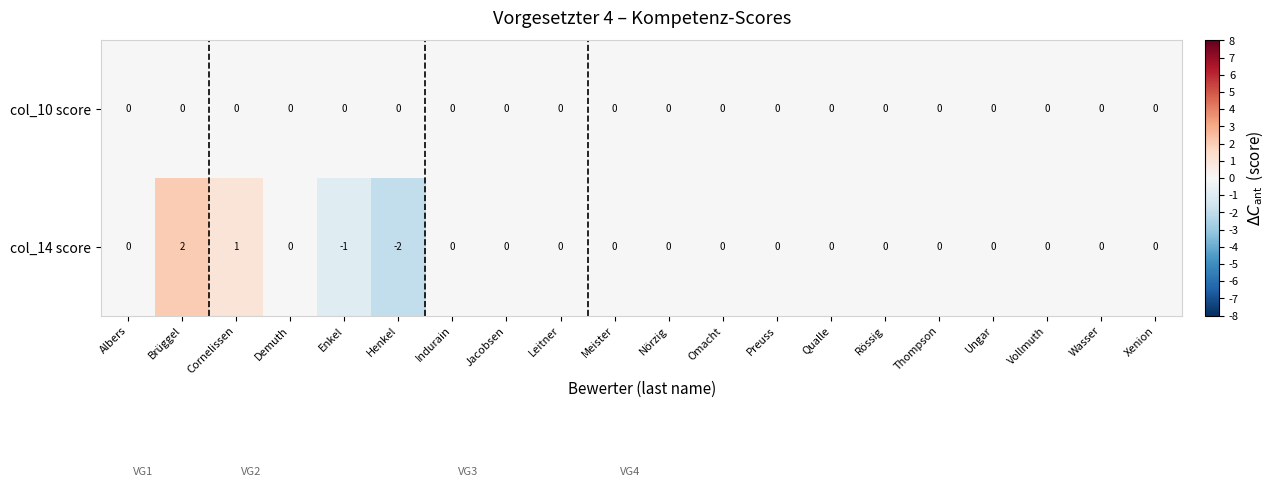

What is the greatest value displayed?

2